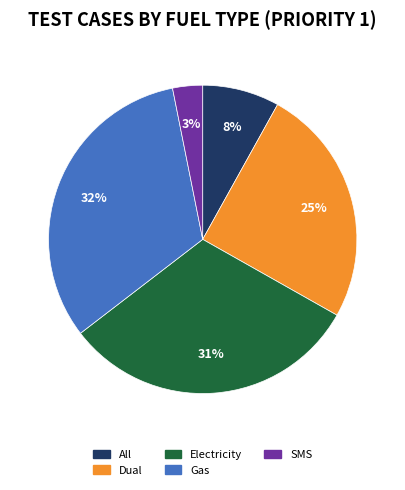

Is the sum of Dual and Gas greater than half?

Yes